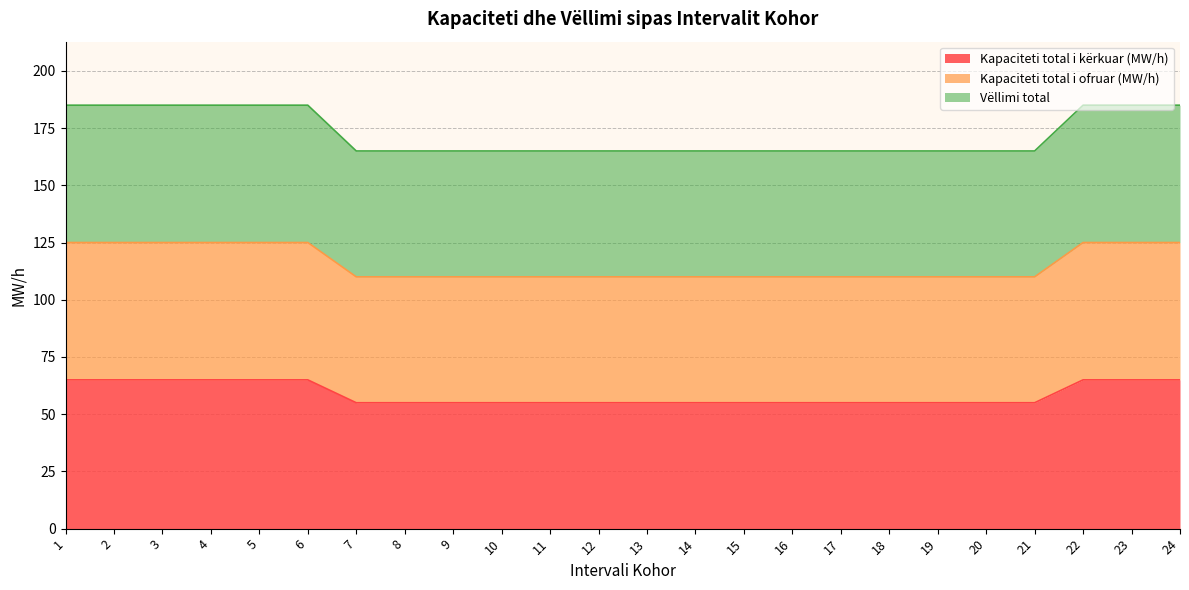

Which series has the largest range (max minus min)?

Vëllimi total